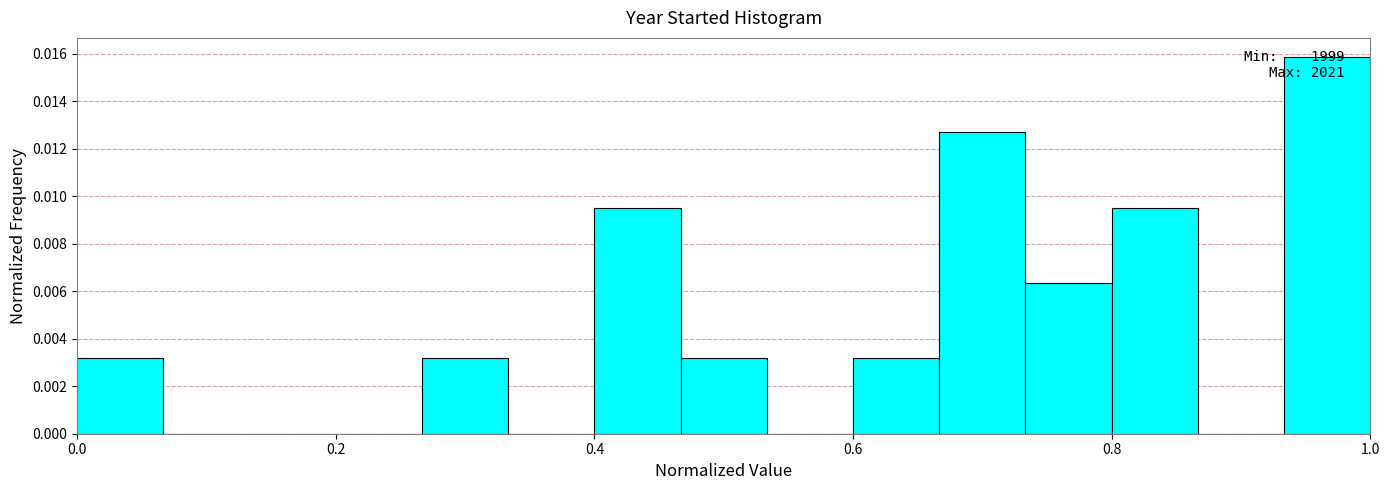

Around what value on the x-axis is the tallest bar? Give the approximate position of its centre, as read against the axis.

0.96